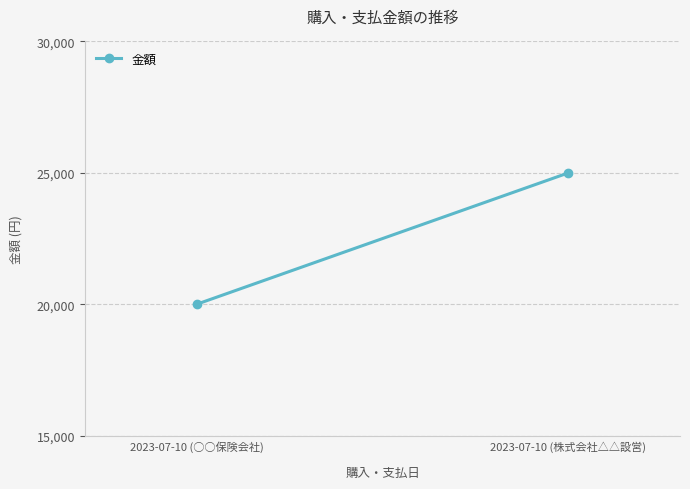

How many lines are shown in the chart?

1